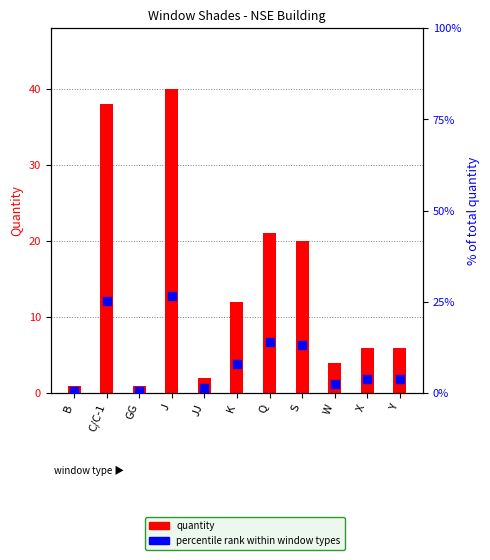

What is the total value across all series at JJ?

3.3